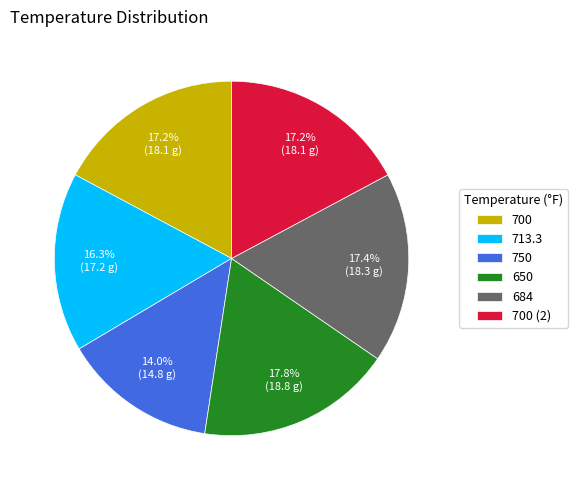

How many slices are in this pie chart?

6